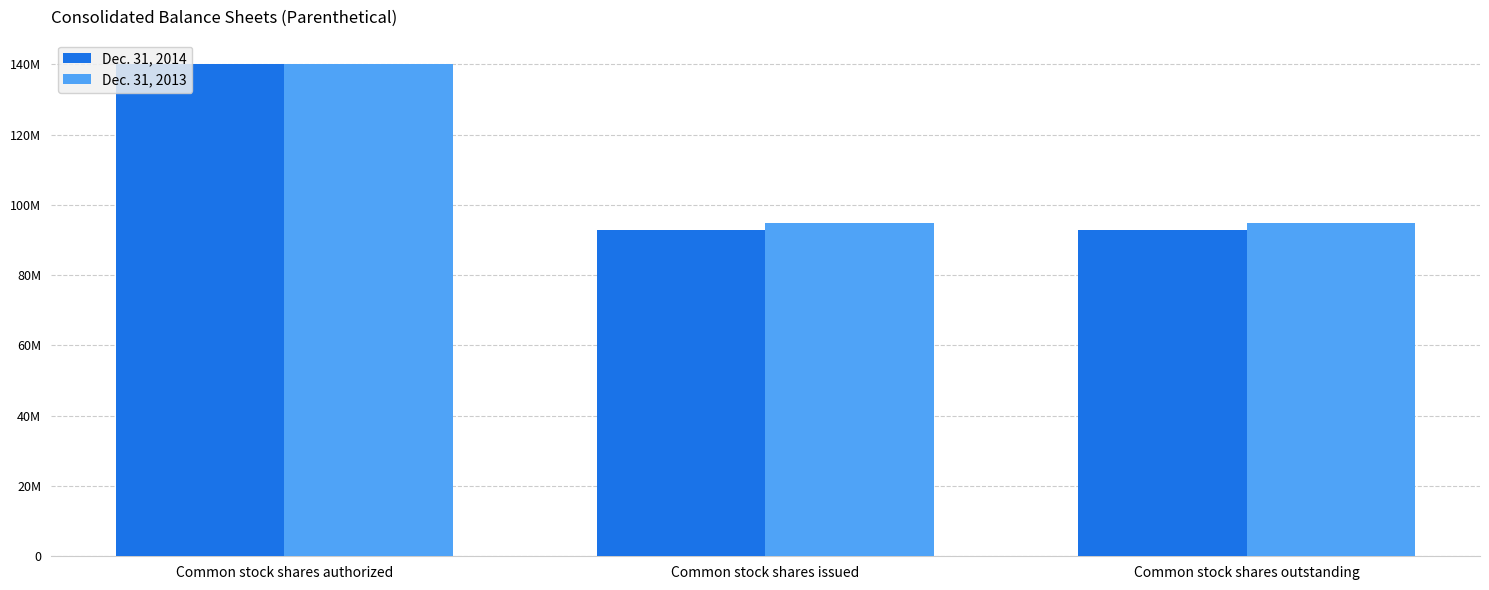

Which series has the largest range (max minus min)?

Dec. 31, 2014